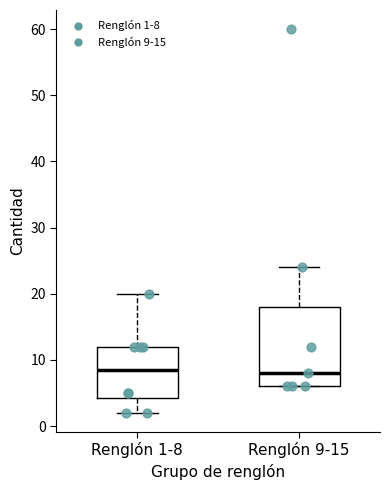

Reading left to right, transcribe this box plot: for each box, give where its median line is, the range the box spans, and where its two whiskers end, as read against the y-axis. The values are not printed on the chart, so give them approximately, as read against the axis.

Renglón 1-8: median 9, box 4 to 12, whiskers 2 to 20
Renglón 9-15: median 8, box 6 to 18, whiskers 6 to 24